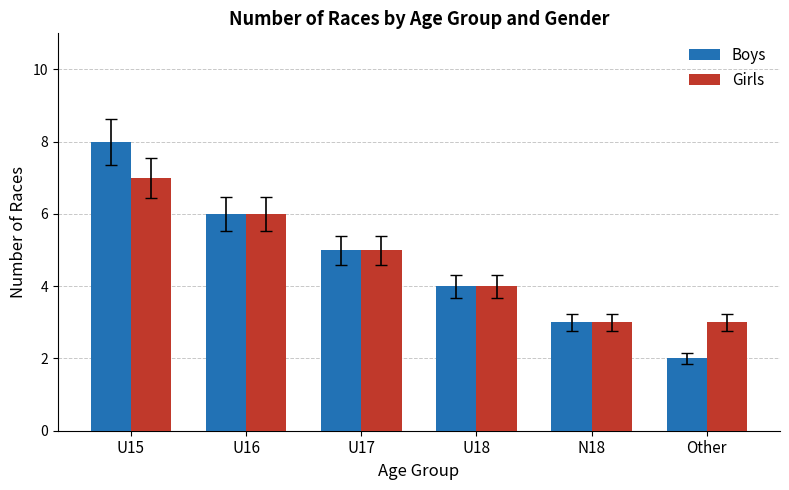

What is the sum of the Girls values at U16 and N18?

9